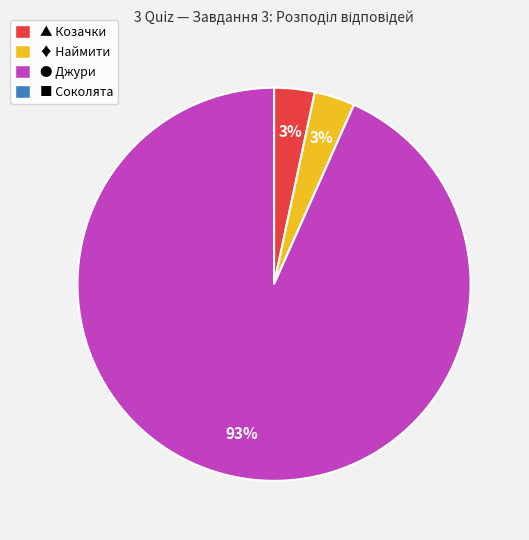

How many segments does this pie chart have?

3